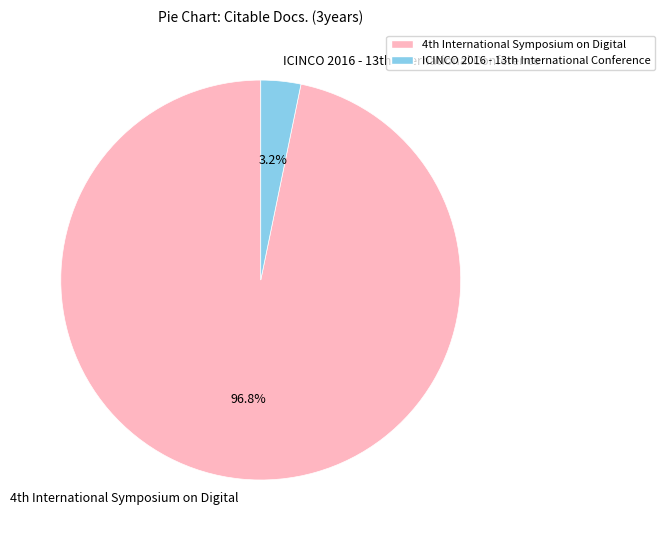

Which category has the biggest portion of the pie?

4th International Symposium on Digital